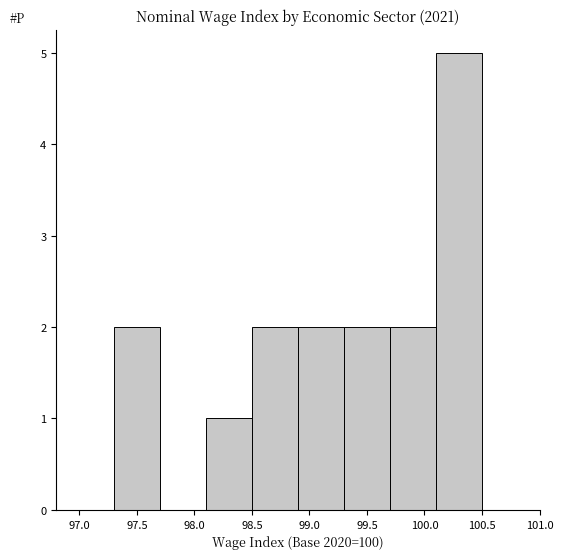

Which range on the x-axis has the tallest bar?

100.1 to 100.5